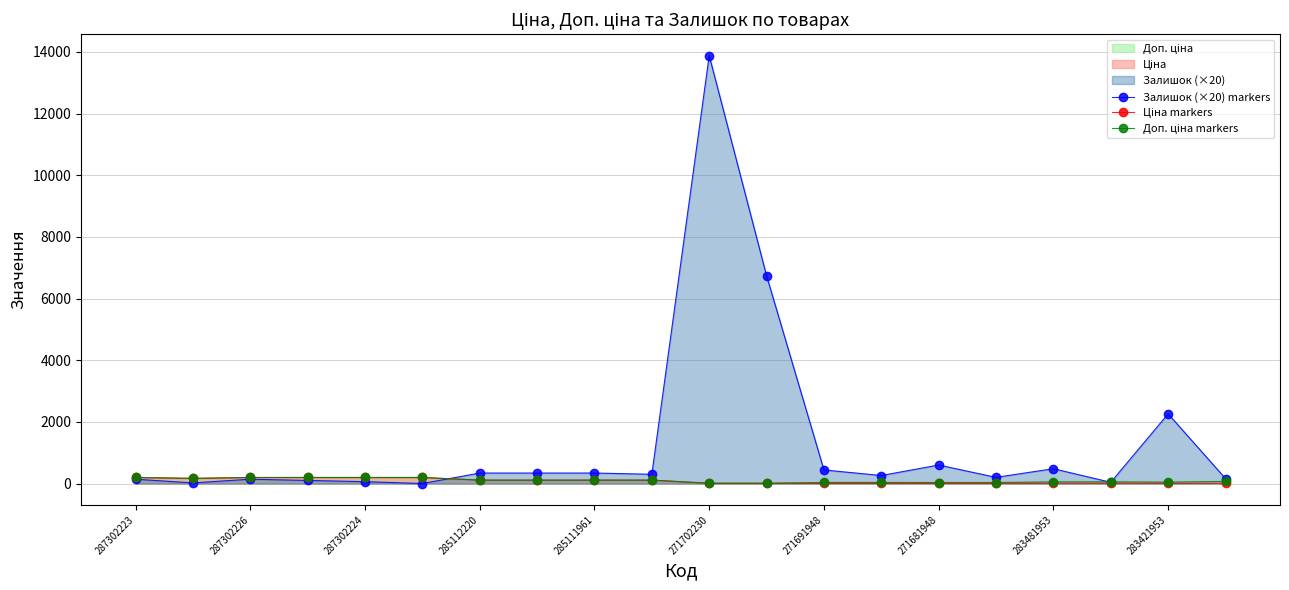

Which series has the widest spread of values?

Залишок (×20) markers